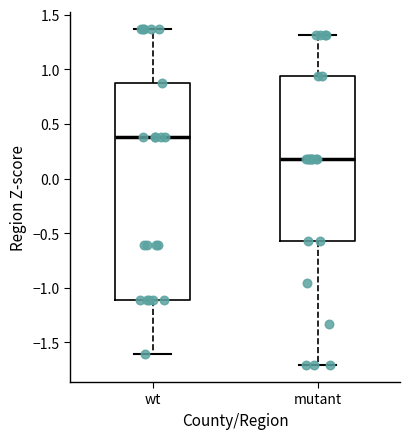

Which box has the lowest median line?

mutant